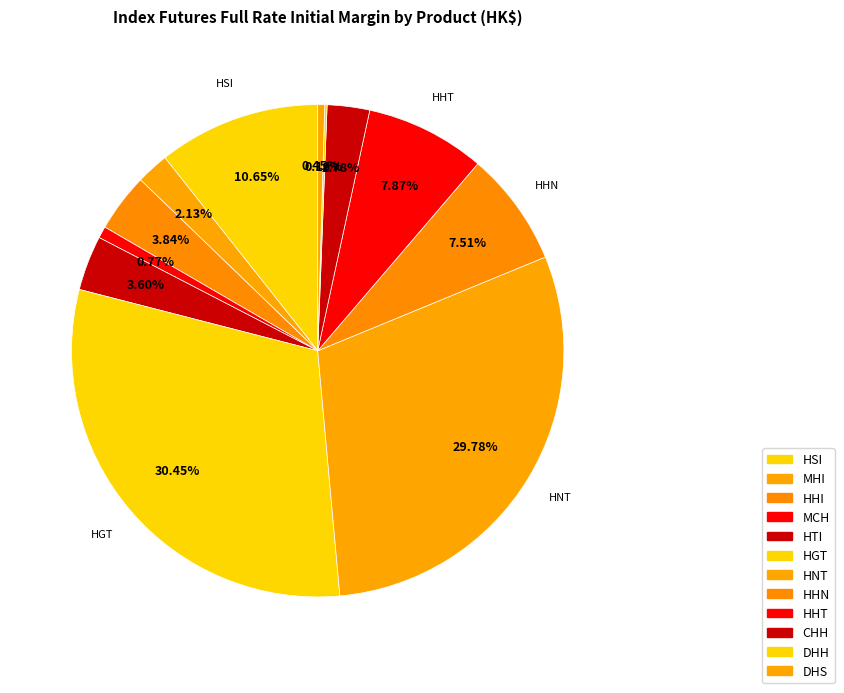

Is HHT the majority of the pie?

No